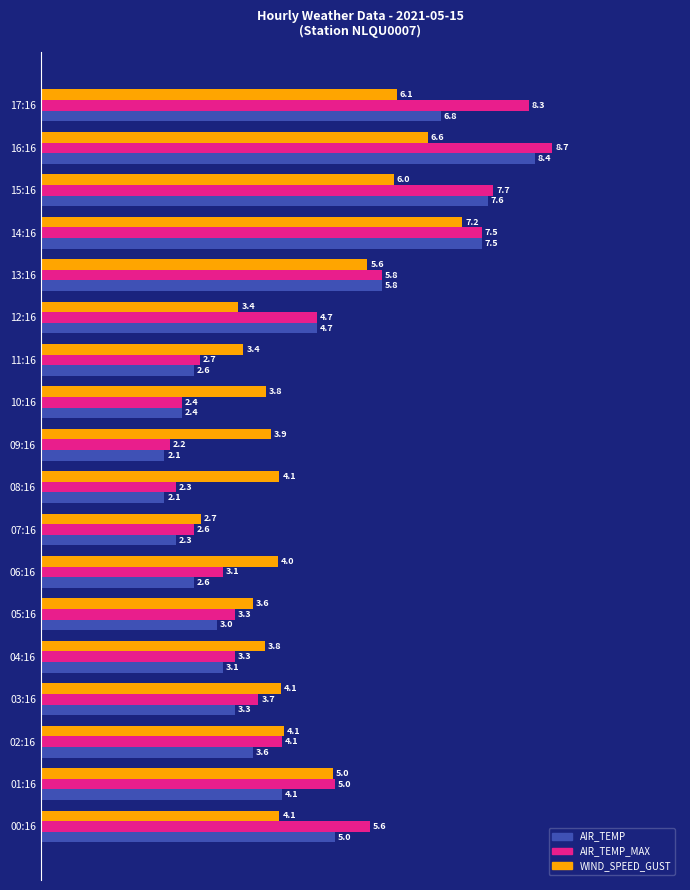

How many distinct data groups are displayed?

3